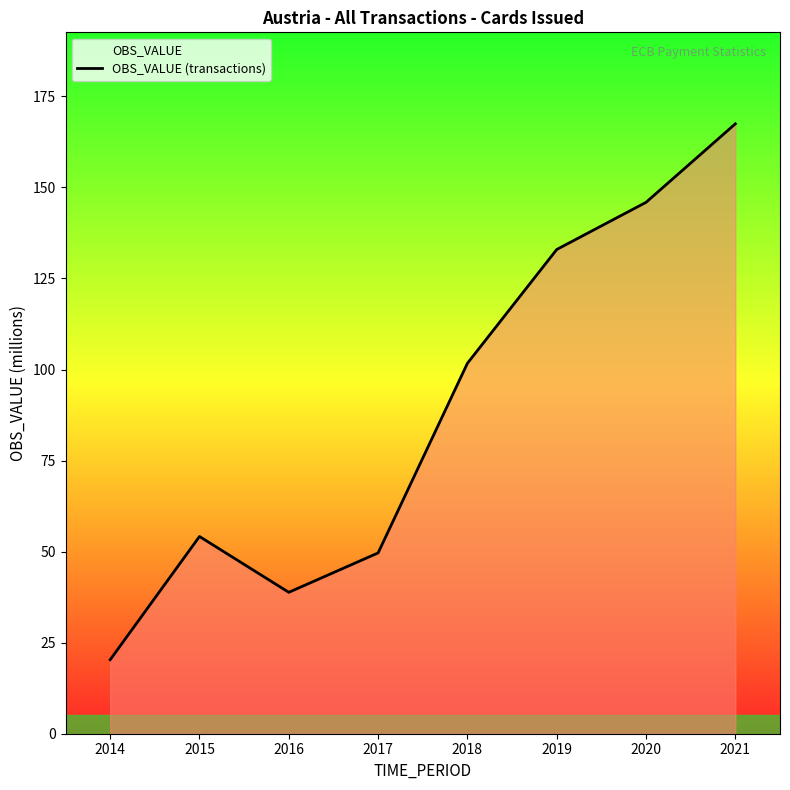

Which label corresponds to the largest value in the chart?

2021